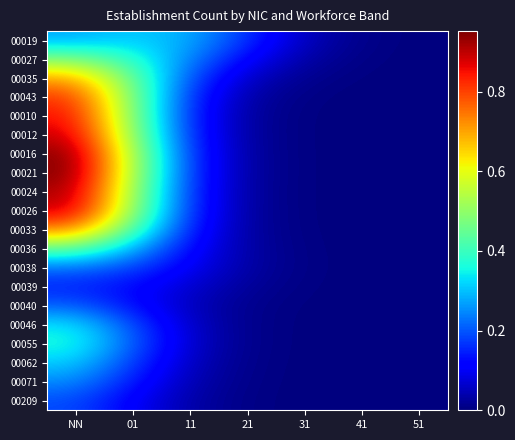

Which has a higher value, NN or 41?

NN